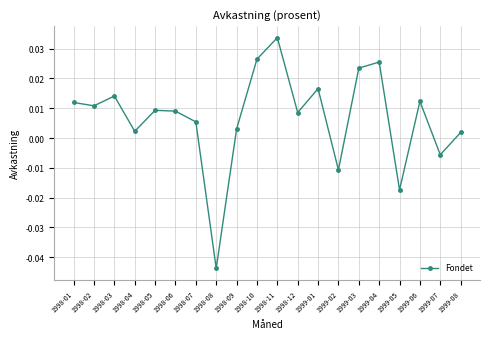

What is the label of the 8th point from the left?

1998-08